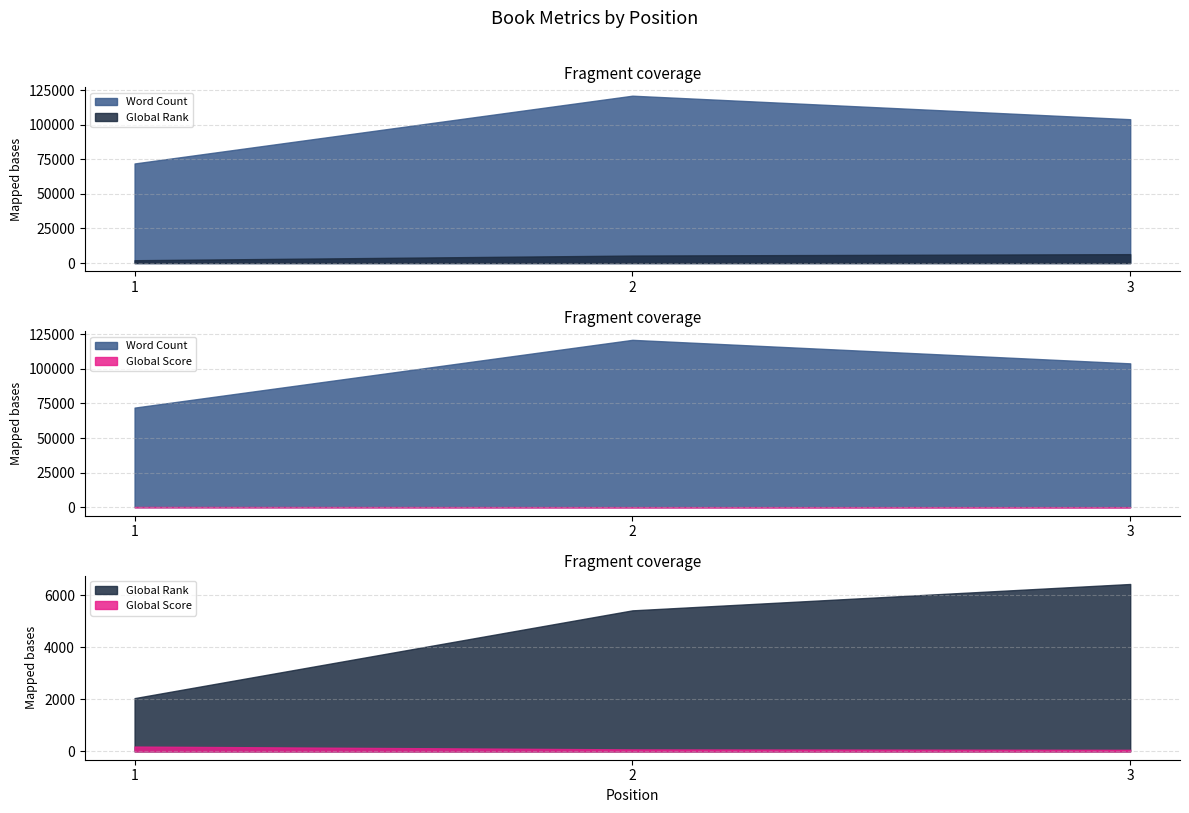

What are all the series names shown in the legend?

Word Count, Global Rank, Global Score